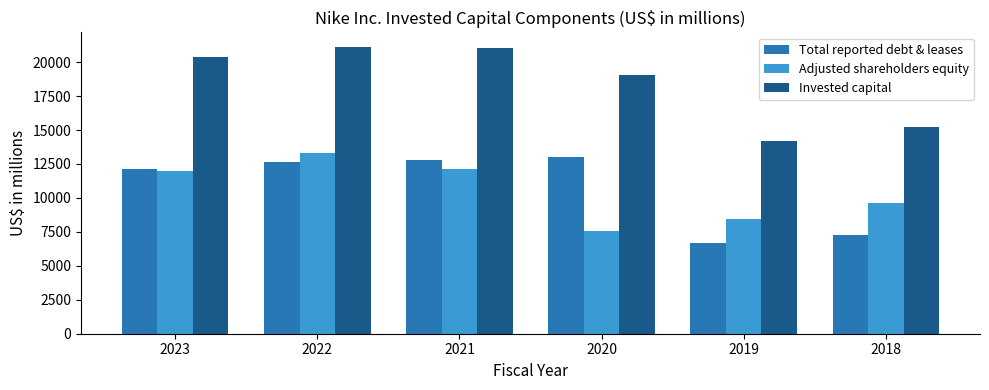

Reading left to right, list all the values displayed in this chart.

Total reported debt & leases: 12144	12627	12813	13015	6713	7259
Adjusted shareholders equity: 12009	13332	12107	7593	8463	9596
Invested capital: 20394	21137	21022	19083	14182	15218